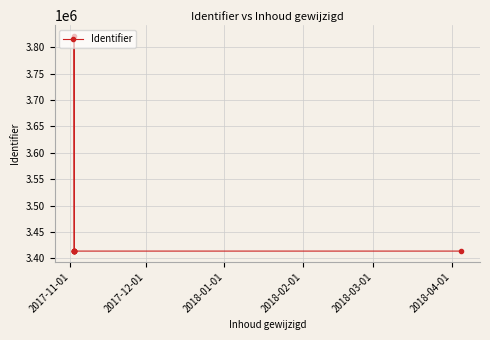

The chart shows a value of 5692423 at 2018-02-01. True or false?

False